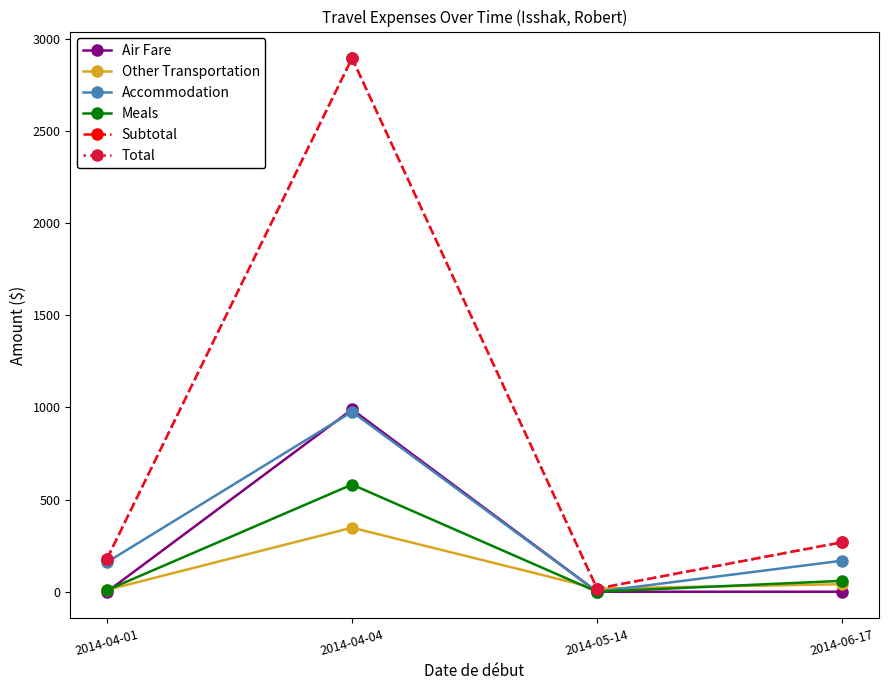

What is the difference between the second highest and minimum values in the Meals series?

59.1